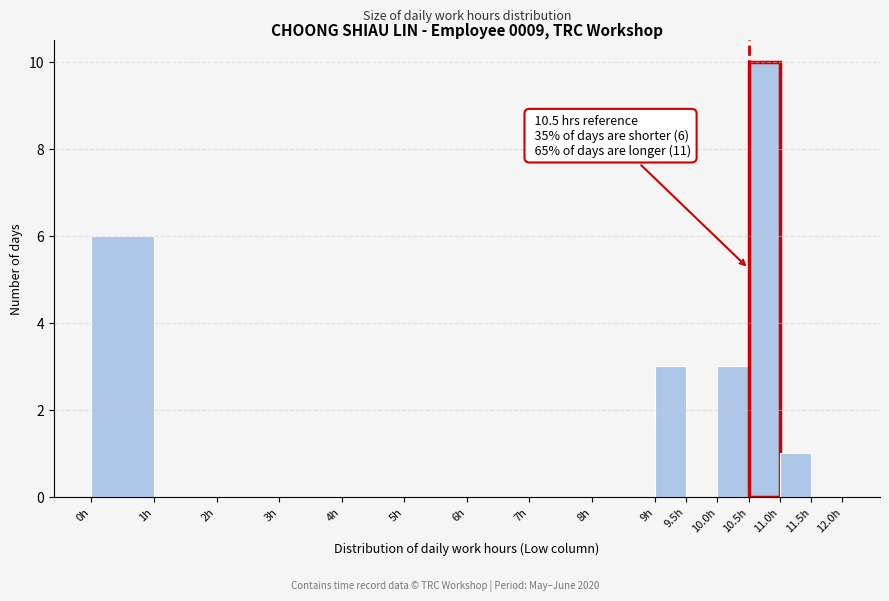

Over which range of the x-axis is the bar tallest?

10.5 to 11.0